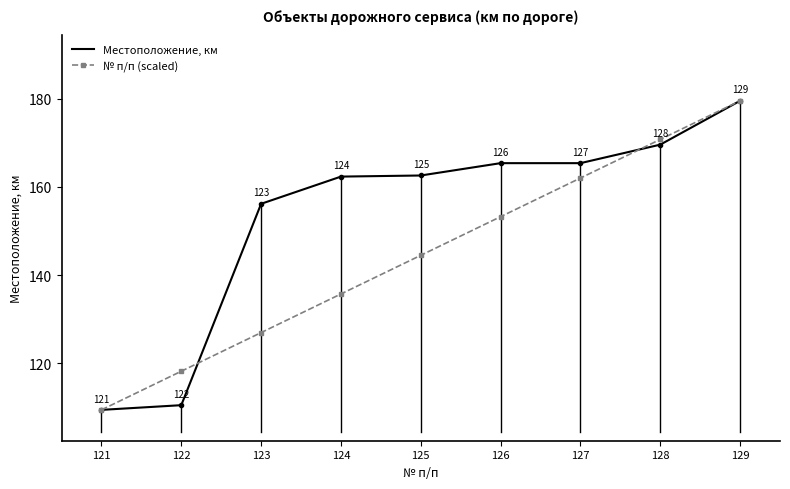

The value of Местоположение, км at 124 is 80.4. True or false?

False